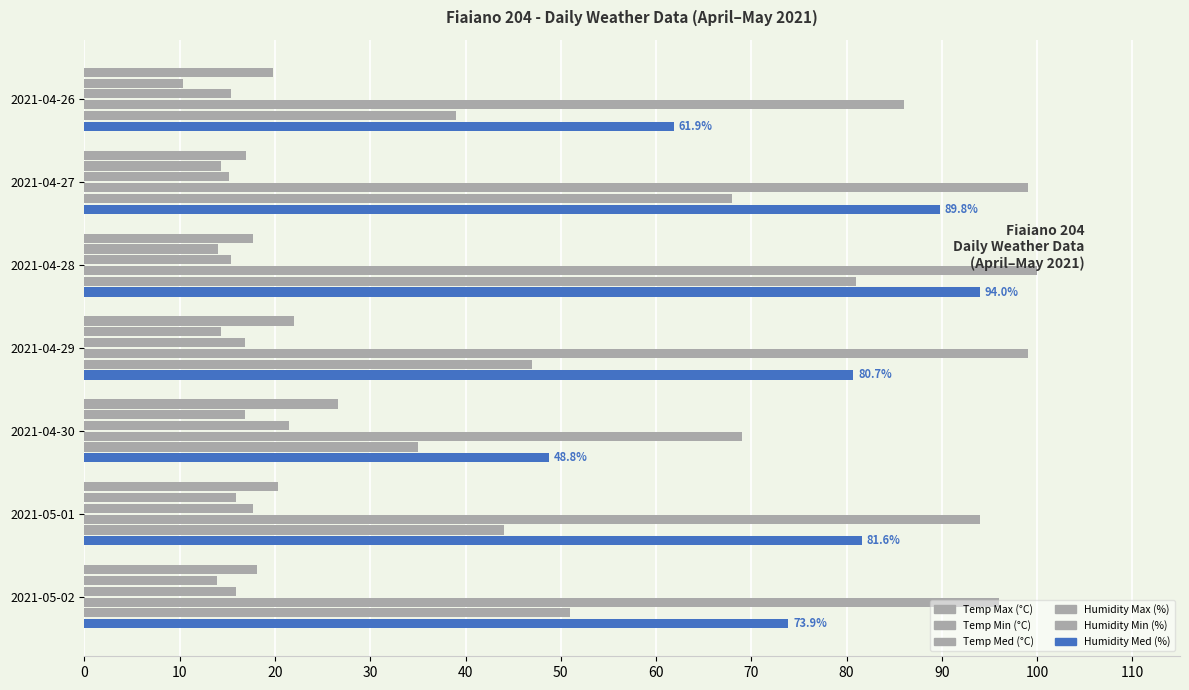

What is the maximum value shown in the chart?

100.0